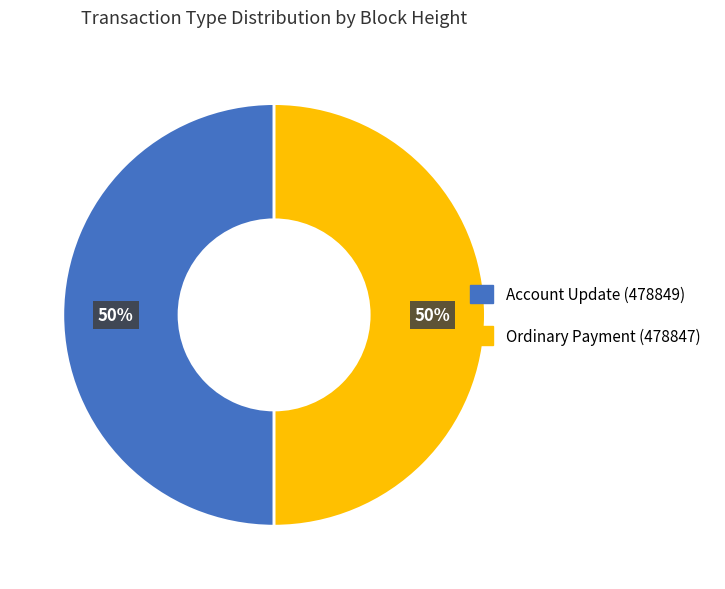

The Account Update (478849) slice represents 50% of the pie. True or false?

True